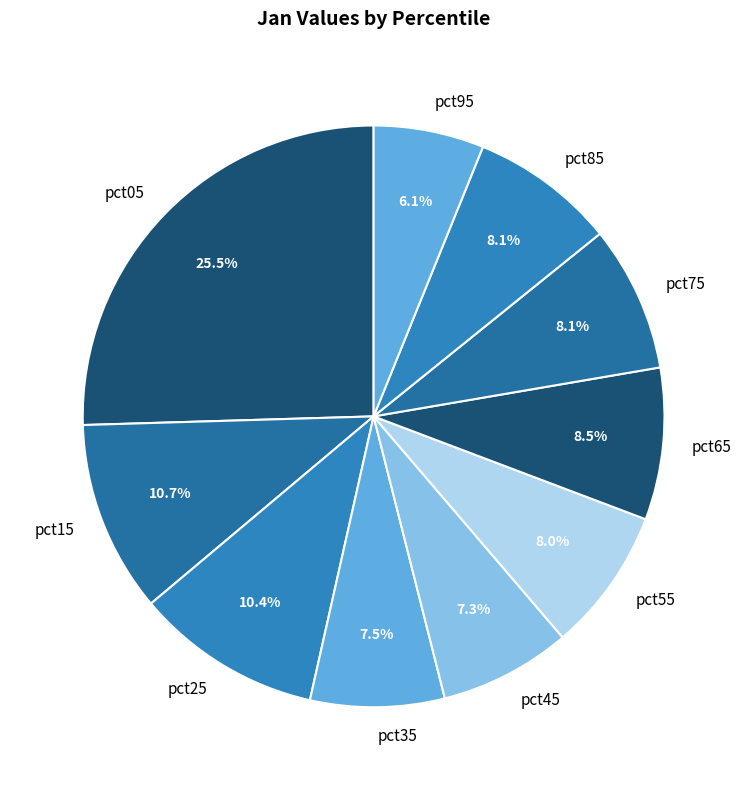

Does pct25 account for over 50% of the chart?

No